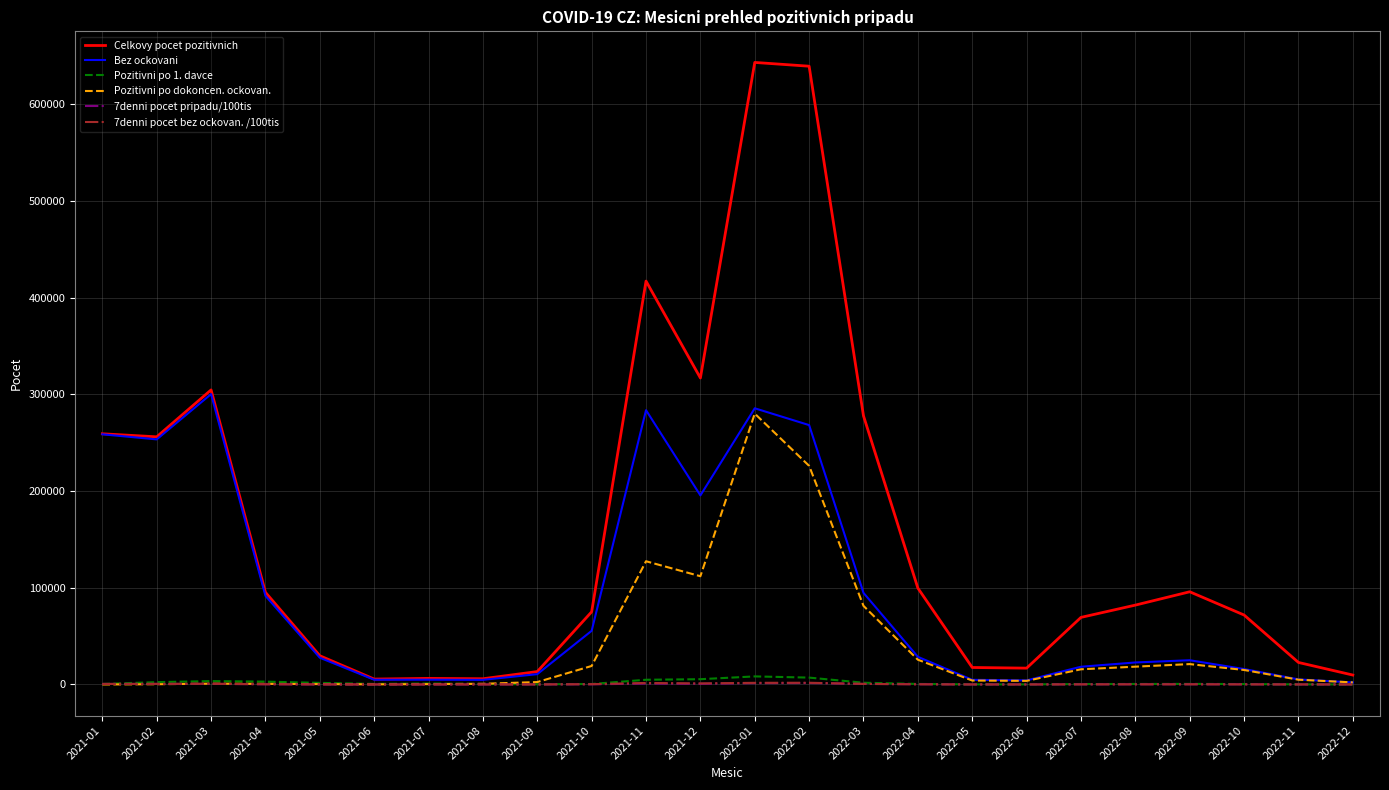

True or false: Bez ockovani has more than 0 points higher than both neighbors.

True